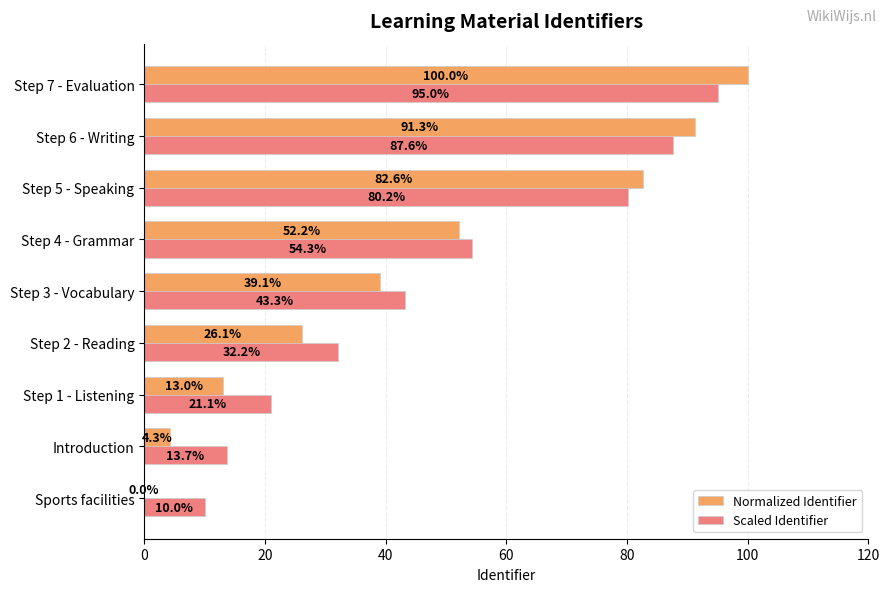

What is the total value across all series at Introduction?

18.0